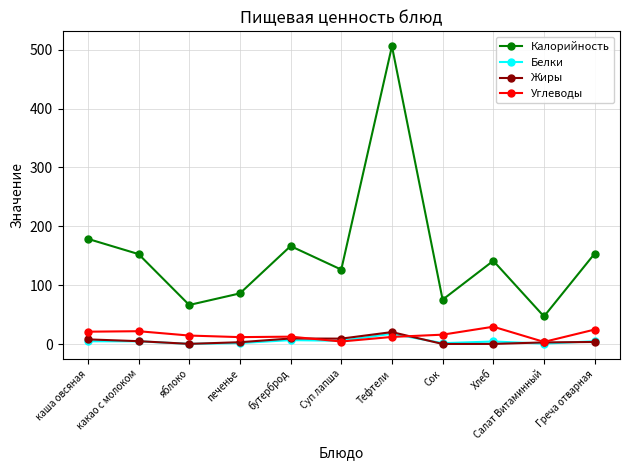

In Углеводы, how many points are higher than both neighbors (excluding endpoints)?

3